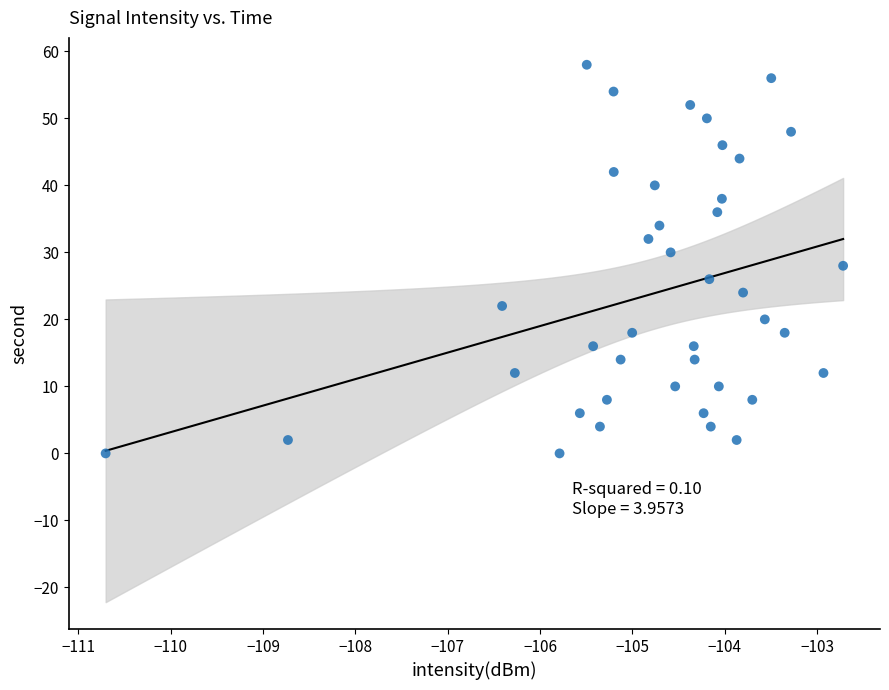

What is the range of Y values (max minus min)?

58